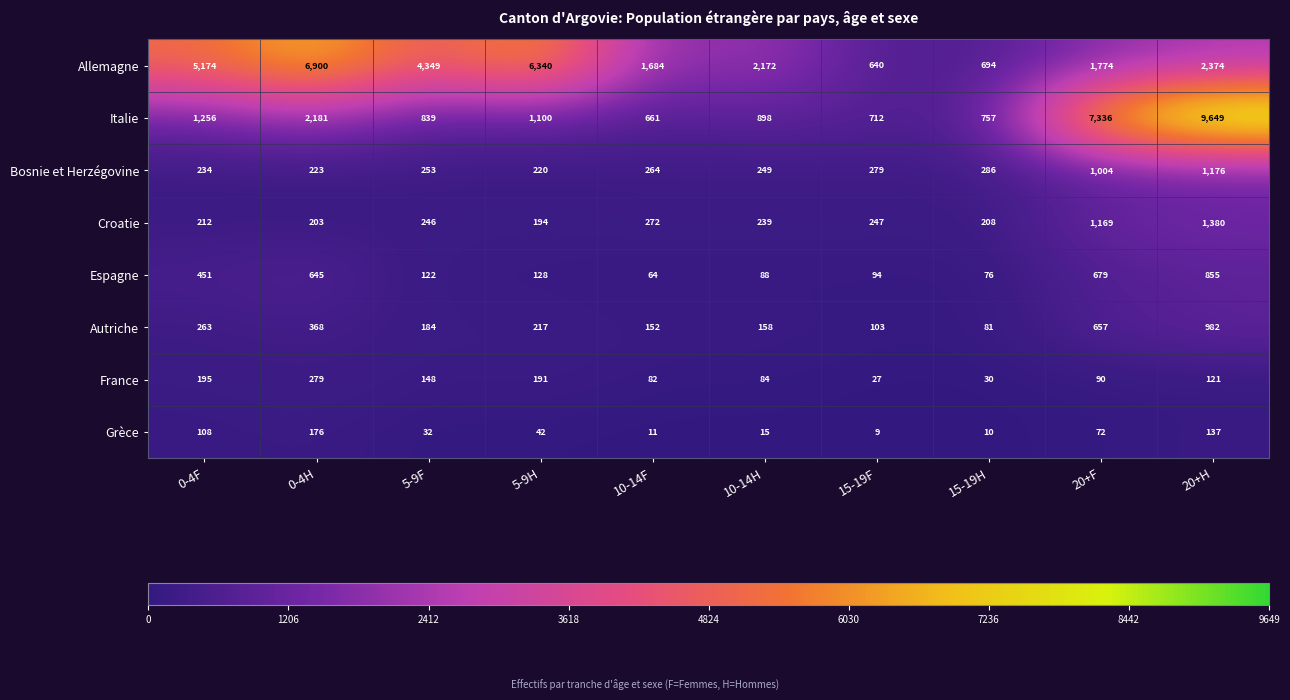

The Croatie series shows 208 at 15-19H. True or false?

True